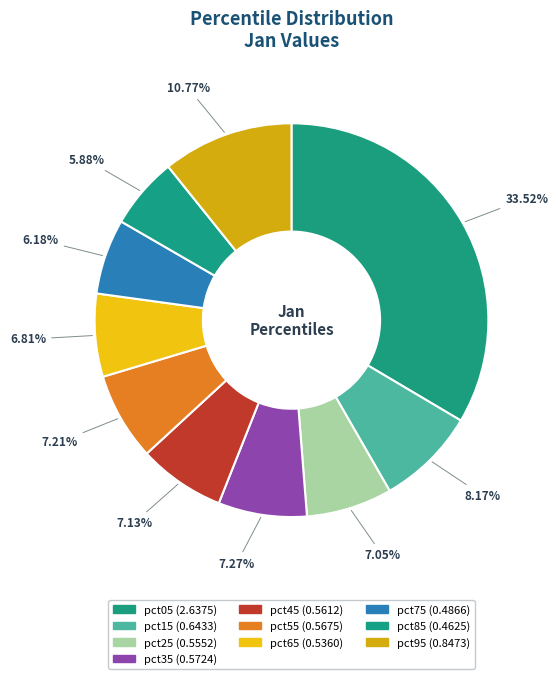

Does pct15 account for over 50% of the chart?

No